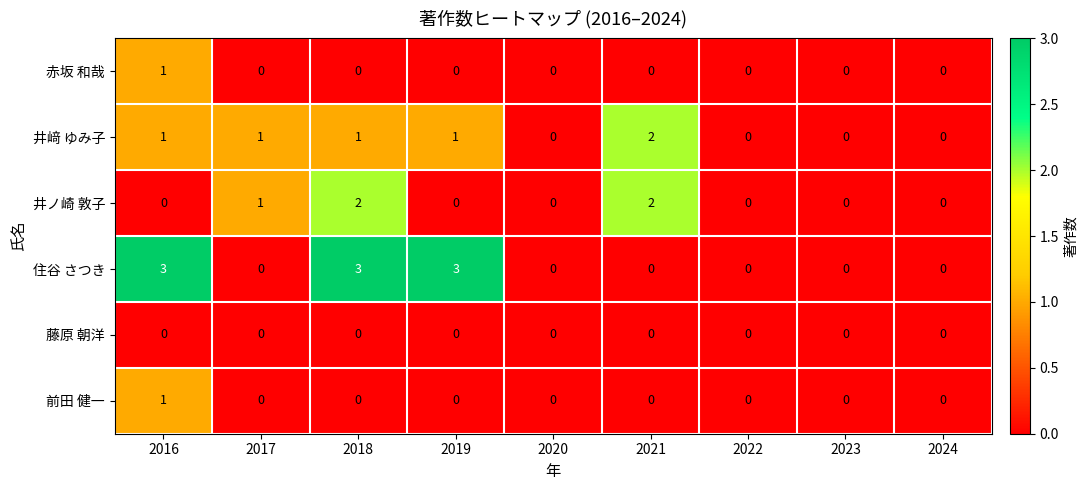

Is the value of 井ノ崎 敦子 at 2018 greater than the value of 前田 健一 at 2017?

Yes